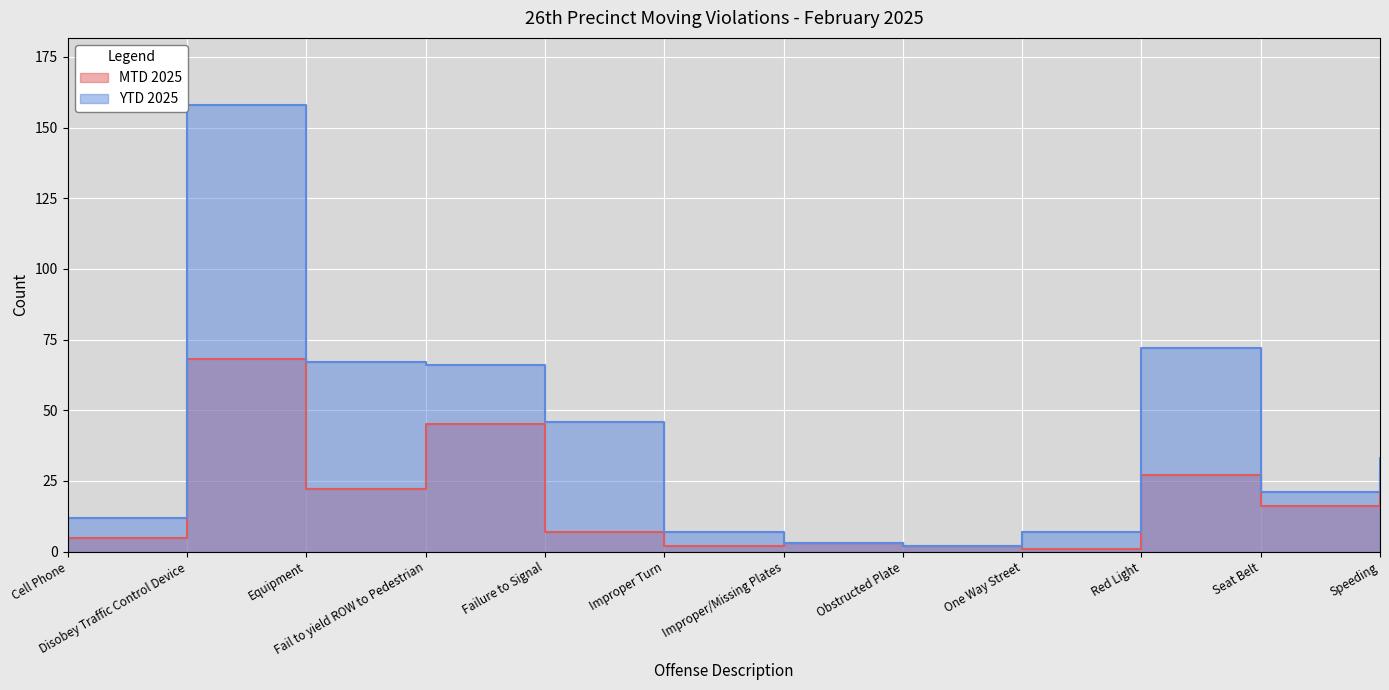

The value of YTD 2025 at Improper Turn is 7. True or false?

True